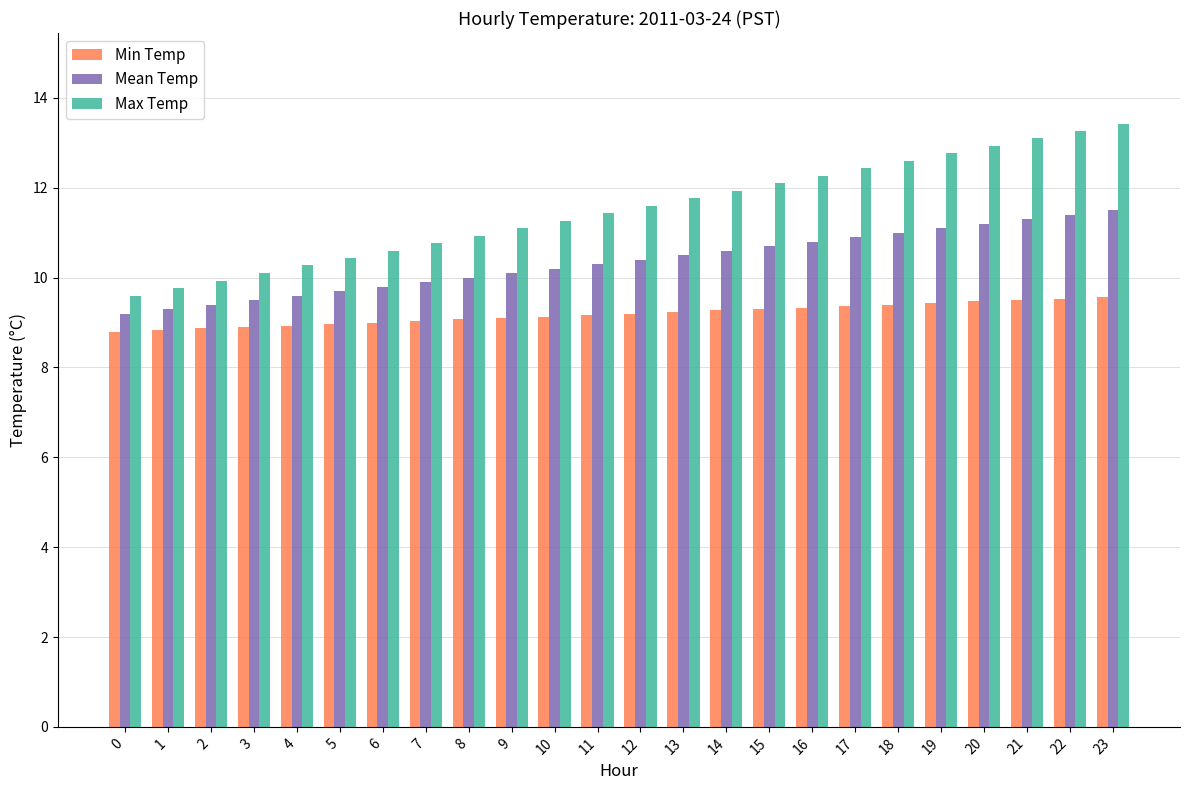

What is the spread (max minus min) of values at 2?

1.1